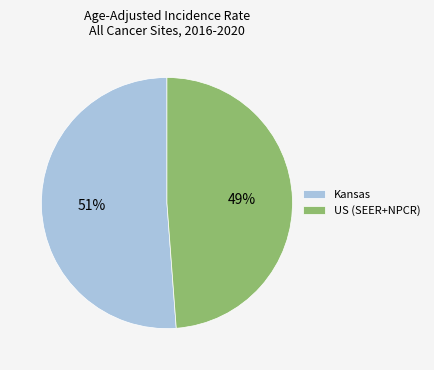

Count the number of slices in the pie.

2